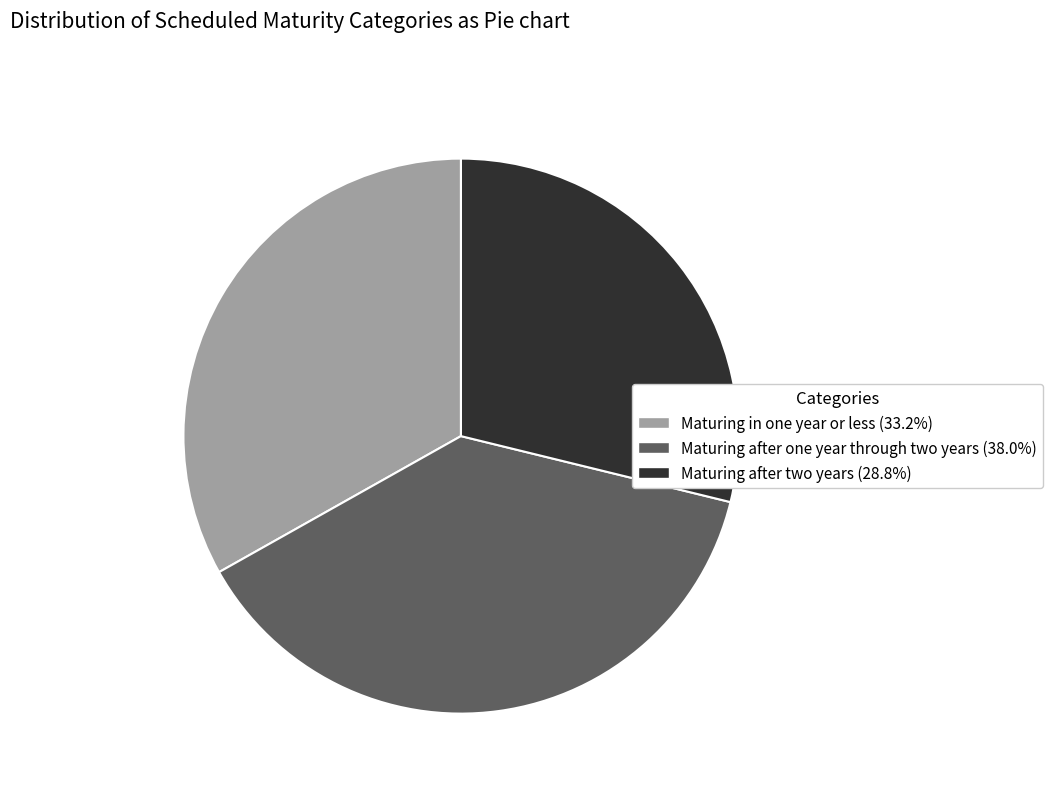

Is the sum of Maturing after two years (28.8%) and Maturing after one year through two years (38.0%) greater than half?

Yes